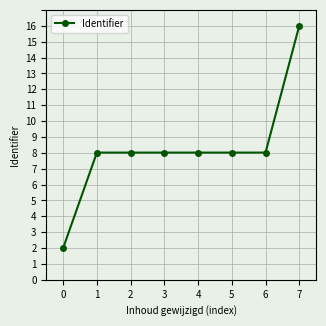

Read the value at 2.

8.0